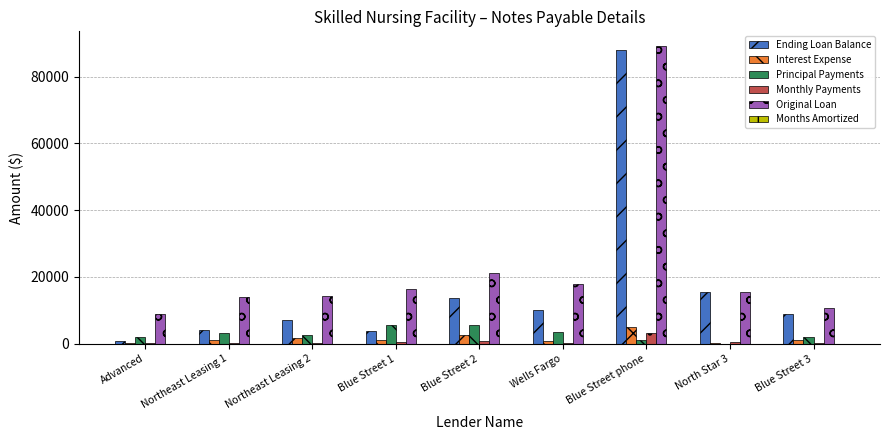

True or false: Monthly Payments has a value of 3128 at Blue Street phone.

True